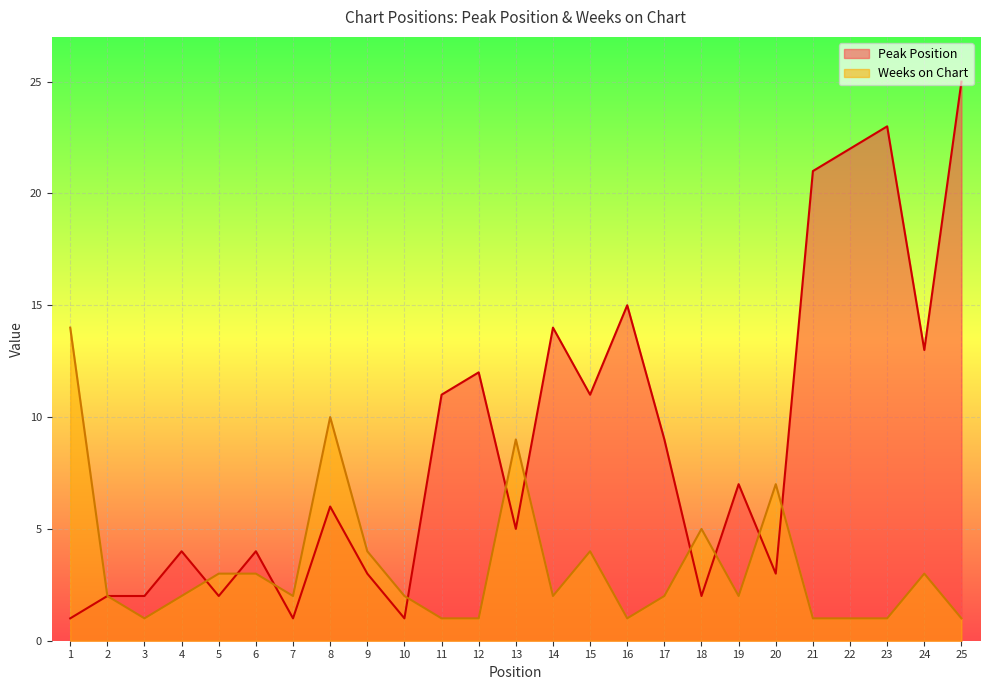

How many intersections are there between Peak Position and Weeks on Chart?

10